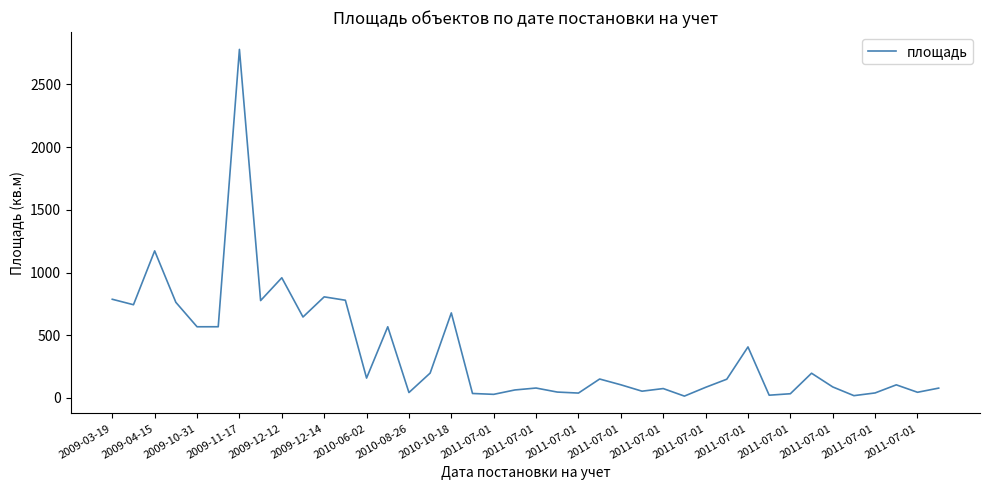

What is the greatest value displayed?

2778.7